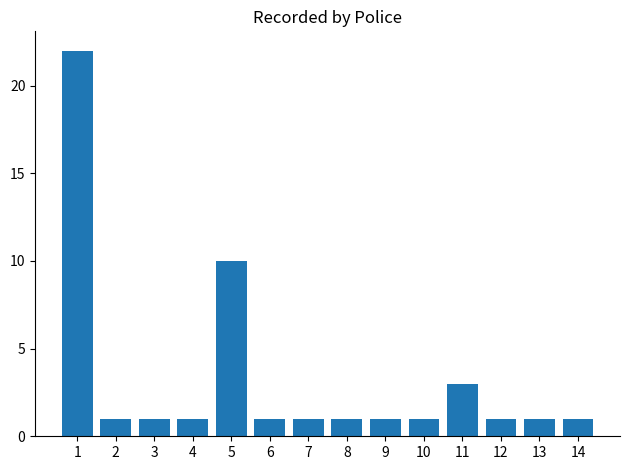

What is the value of the 4th bar from the left?

1